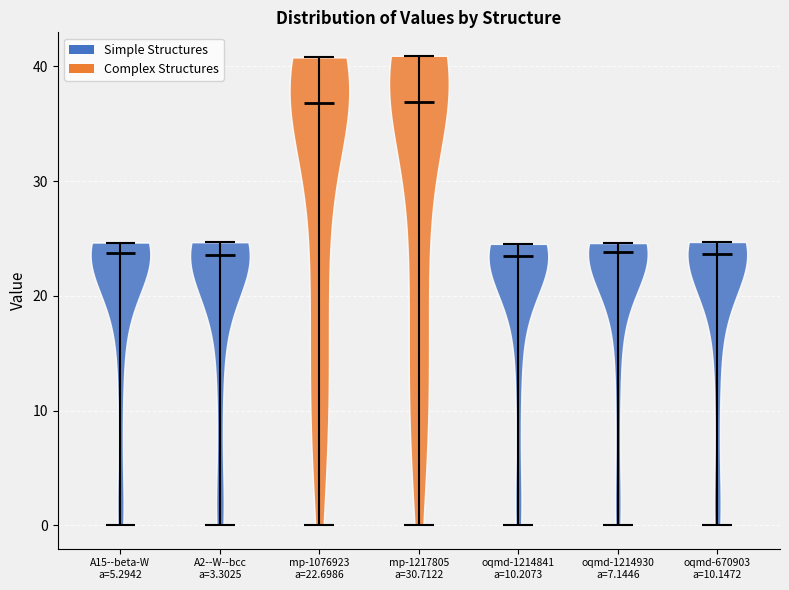

Reading left to right, read every violin against the y-axis: where its median line is, and the lowest and highest points it reaches. The values are not printed on the chart, so give them approximately, as read against the axis.

A15--beta-W a=5.2942: median line 24, lowest point 0, highest point 25
A2--W--bcc a=3.3025: median line 24, lowest point 0, highest point 25
mp-1076923 a=22.6986: median line 37, lowest point 0, highest point 41
mp-1217805 a=30.7122: median line 37, lowest point 0, highest point 41
oqmd-1214841 a=10.2073: median line 23, lowest point 0, highest point 25
oqmd-1214930 a=7.1446: median line 24, lowest point 0, highest point 25
oqmd-670903 a=10.1472: median line 24, lowest point 0, highest point 25